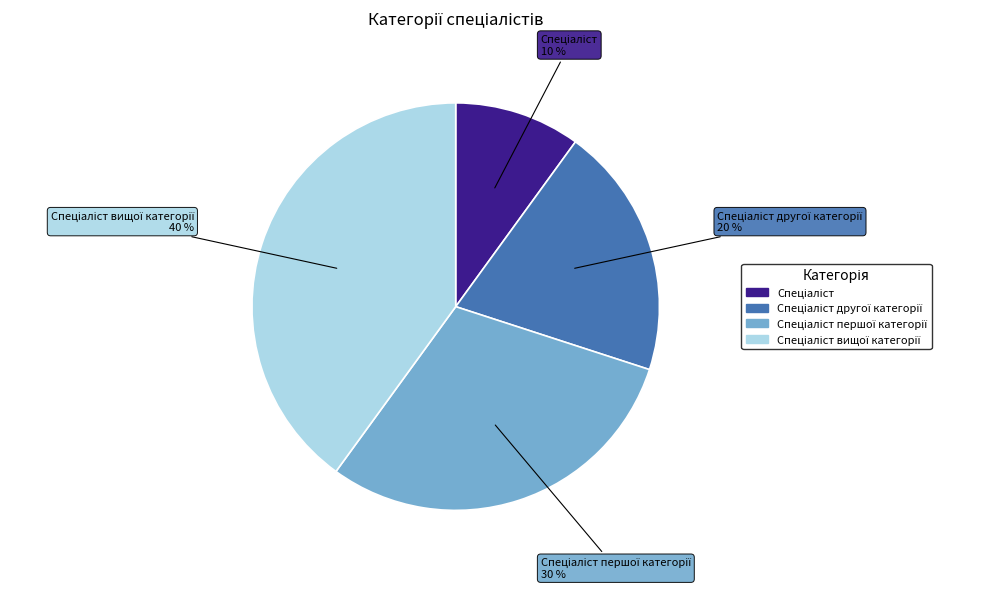

Does any single category account for the majority?

No